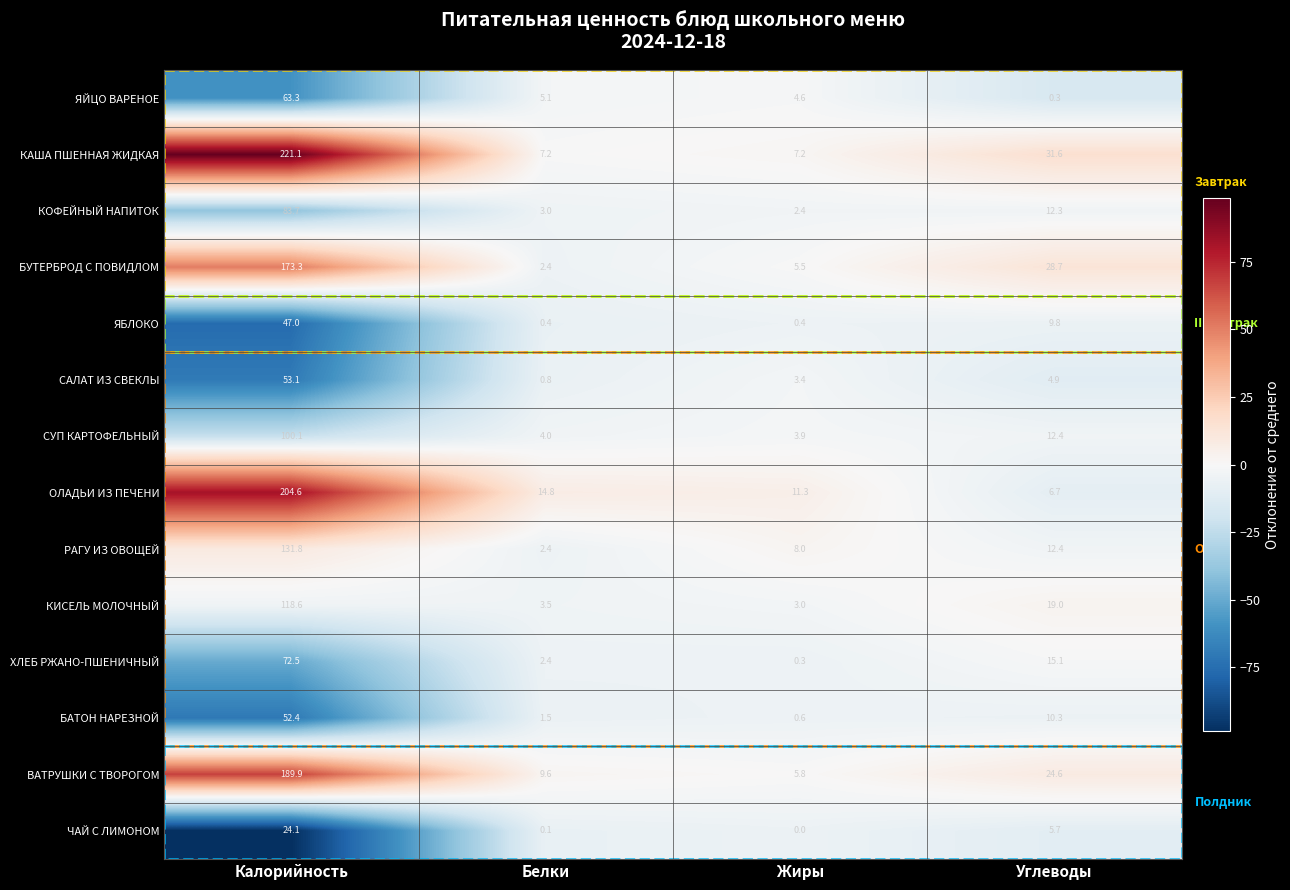

What is the sum of the КИСЕЛЬ МОЛОЧНЫЙ values at Углеводы and Жиры?

22.0